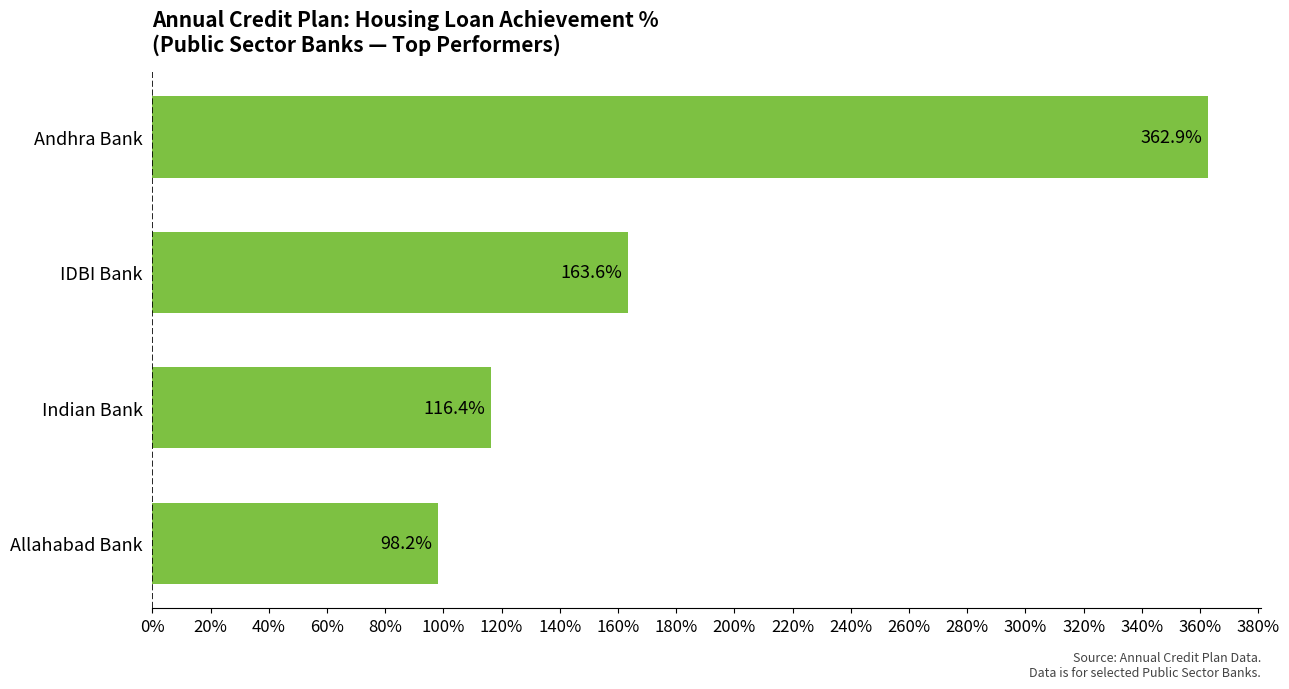

What is the maximum value shown in the chart?

362.9